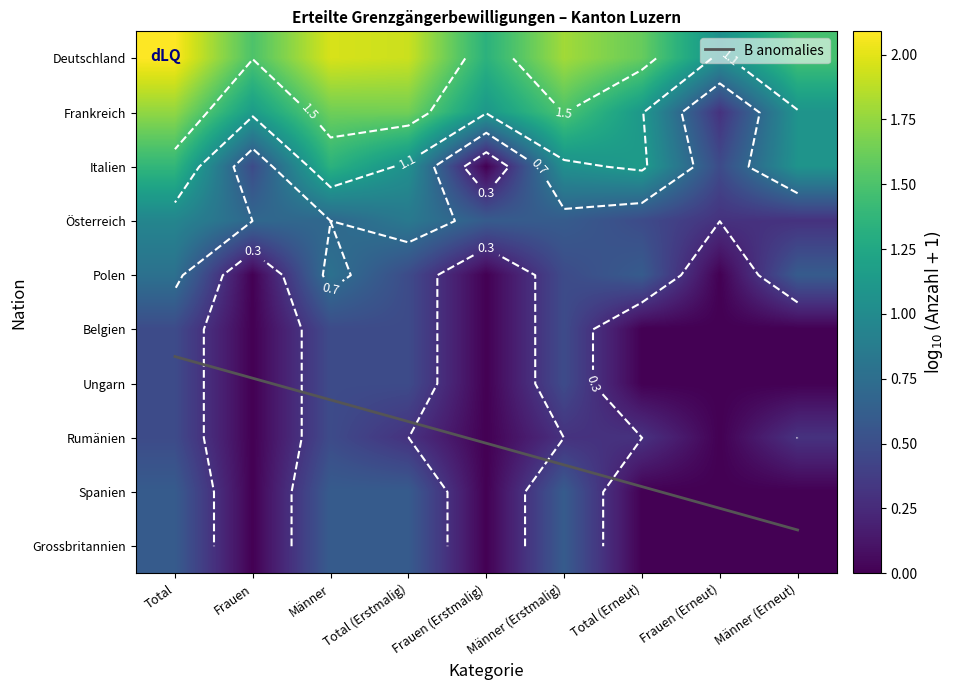

How many values in Rumänien are above zero?

6